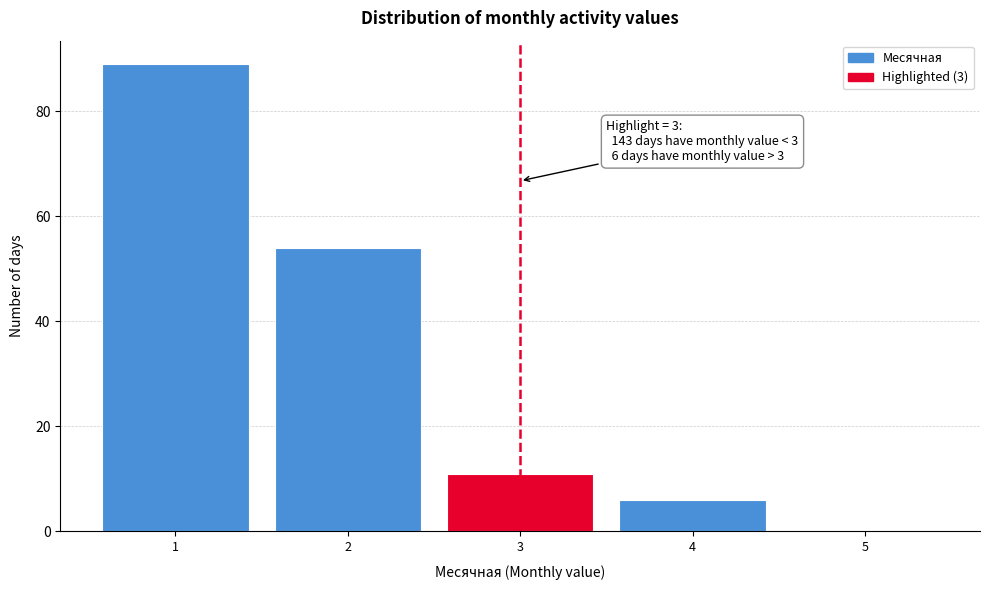

Over which range of the x-axis is the bar tallest?

0.5 to 1.5